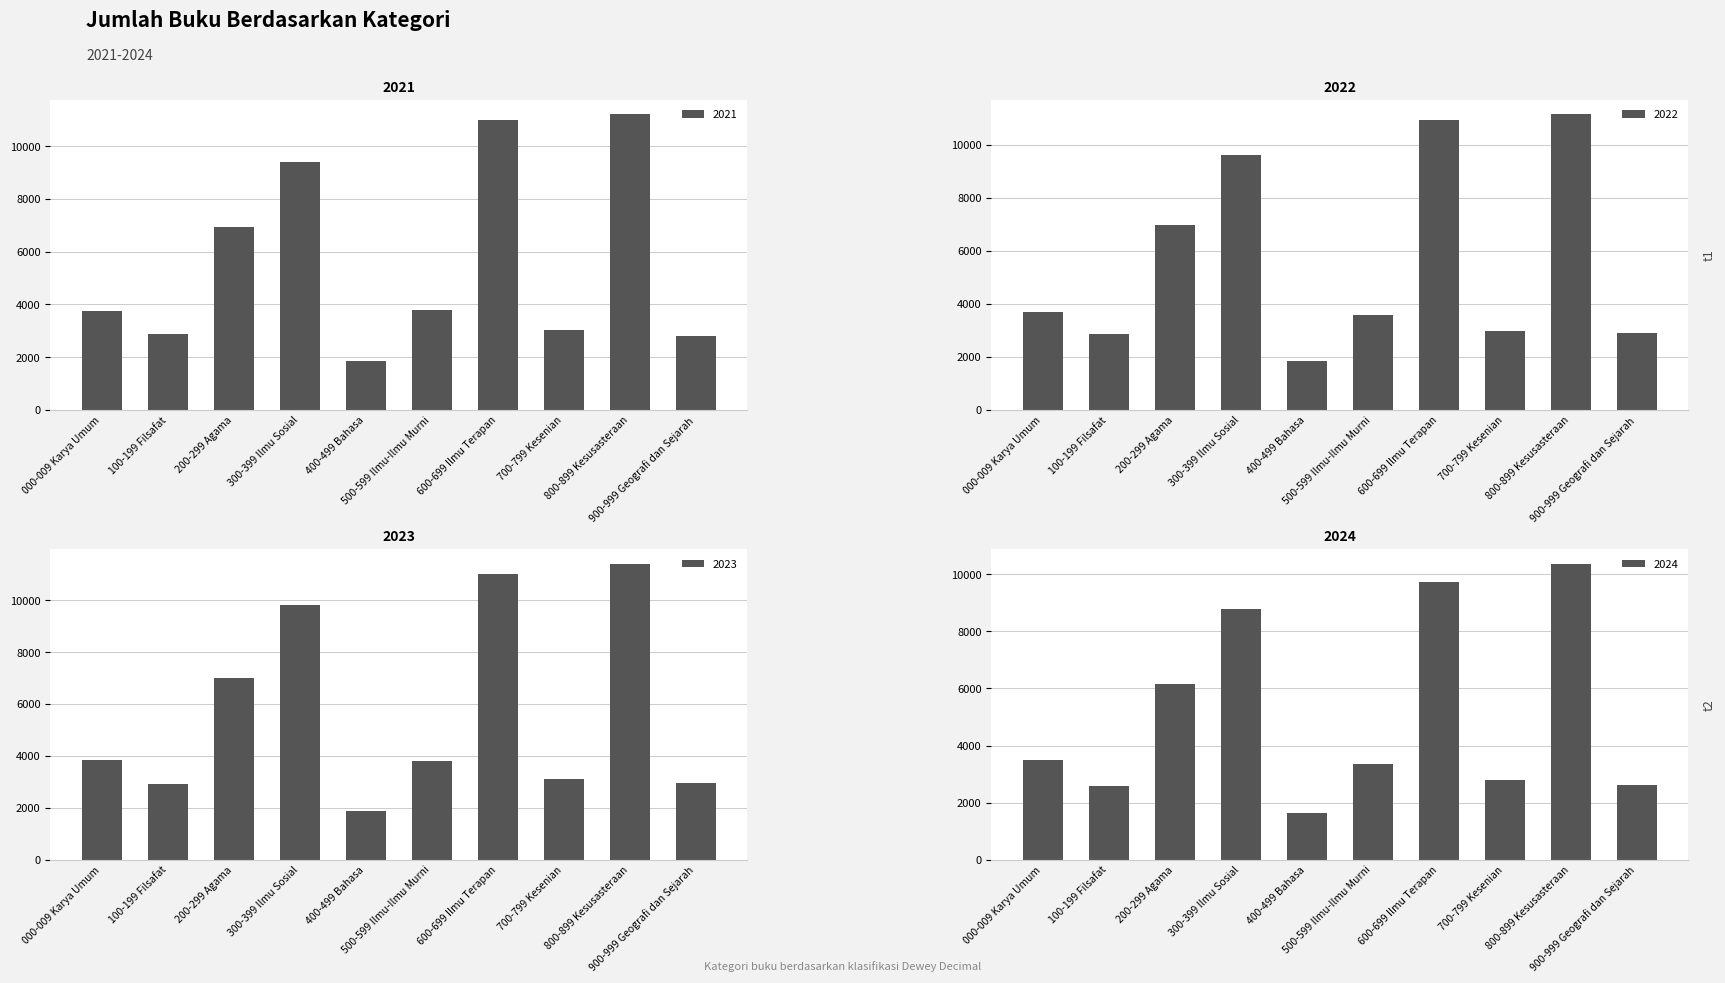

Are the bars grouped side by side (vs. stacked)?

Yes